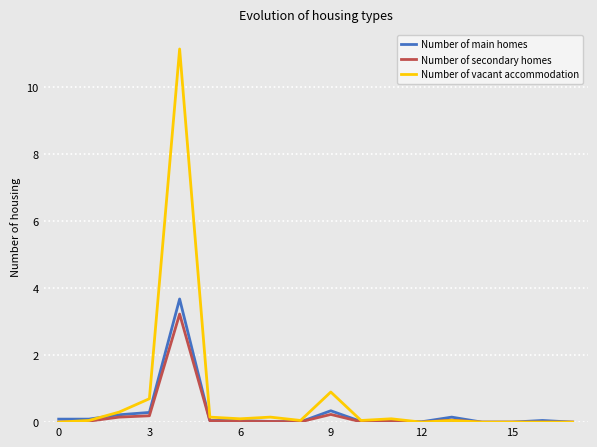

What is the greatest value displayed?

11.2